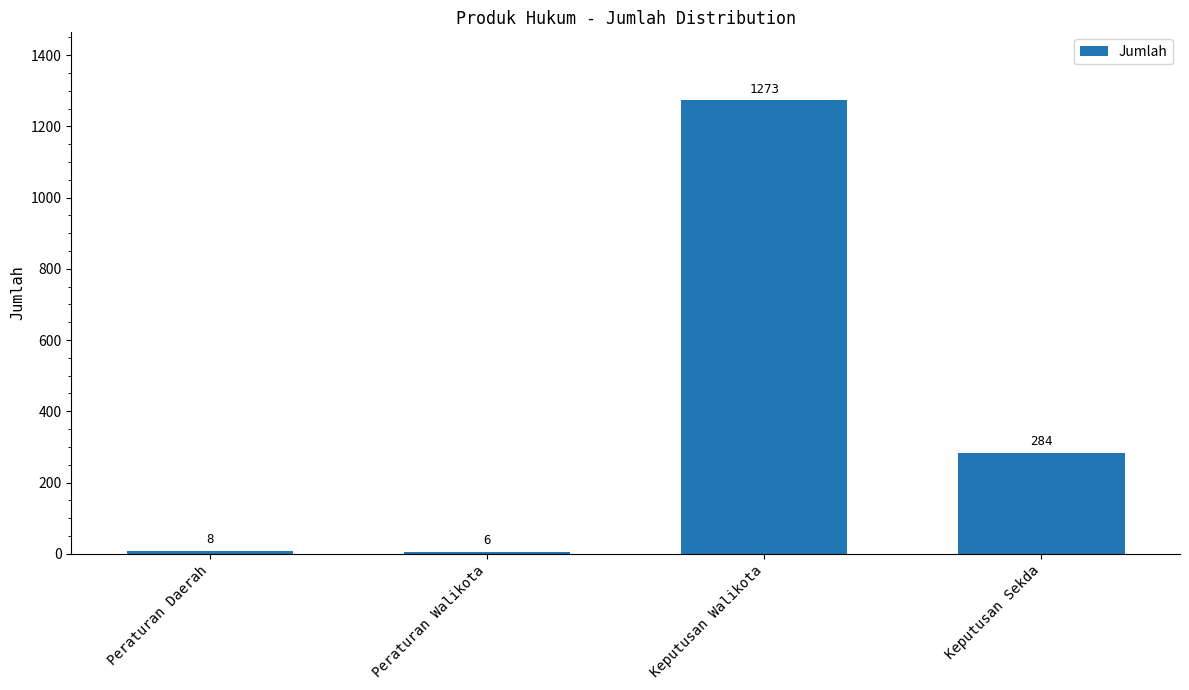

List the labels in order of value, smallest first.

Peraturan Walikota, Peraturan Daerah, Keputusan Sekda, Keputusan Walikota